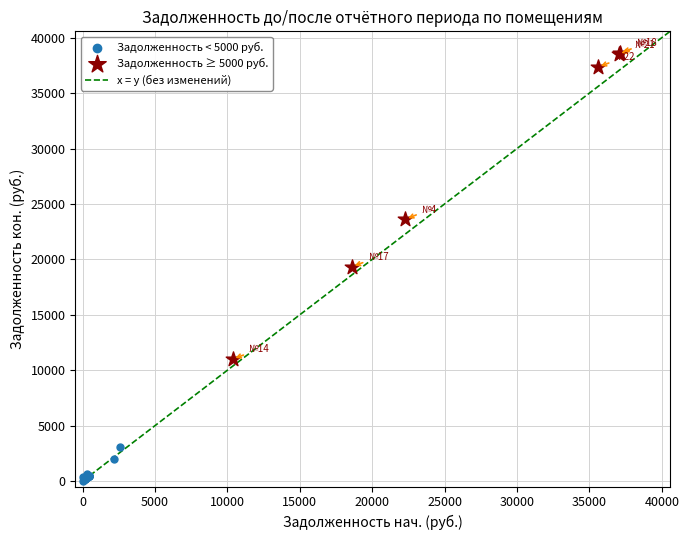

Which series reaches the maximum Y coordinate?

Задолженность ≥ 5000 руб.